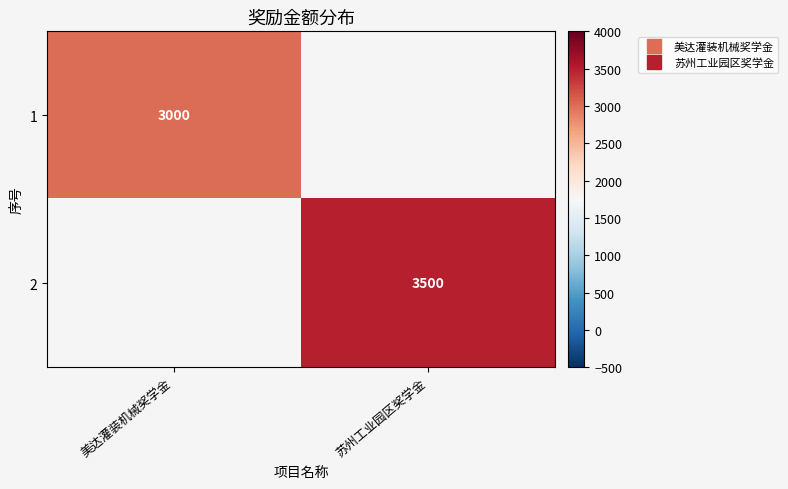

Count the number of data series in this chart.

2